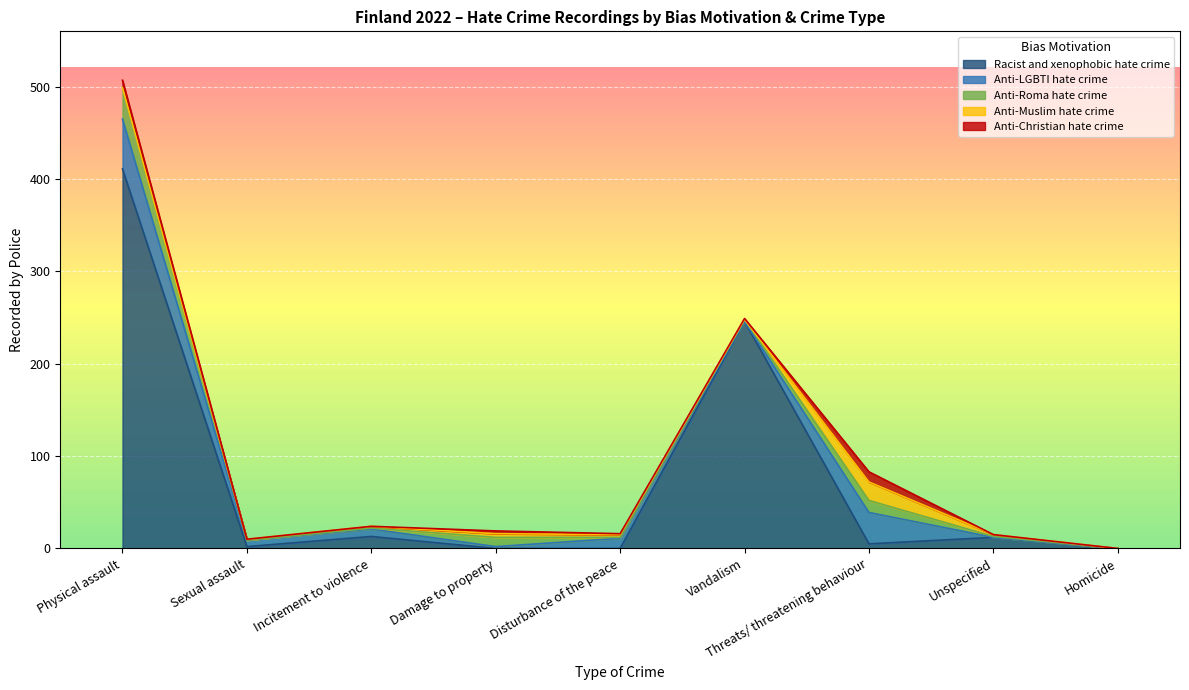

How many interior local valleys does the Anti-Roma hate crime series have?

2